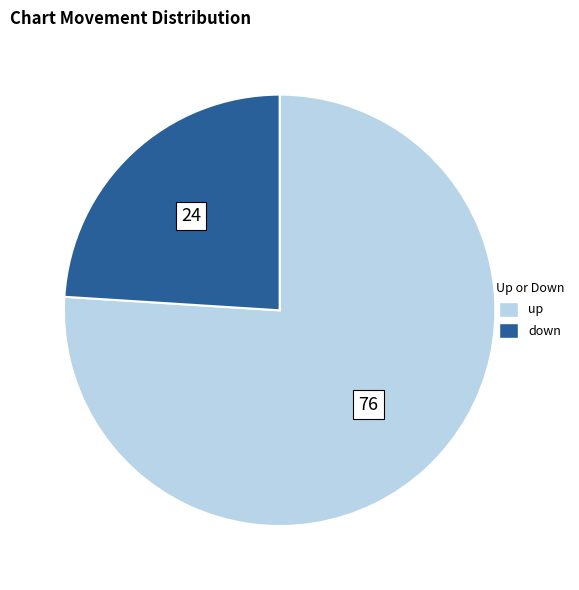

How many segments does this pie chart have?

2